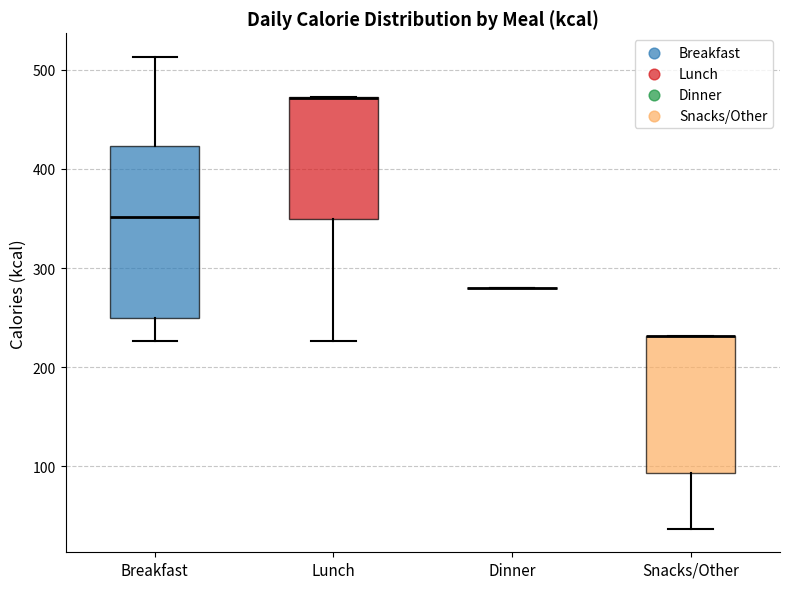

Reading left to right, read every box against the y-axis: the position of its median line, the range the box covers, and the ends of its whiskers. The values are not printed on the chart, so give them approximately, as read against the axis.

Breakfast: median 350, box 250 to 420, whiskers 230 to 510
Lunch: median 470 (drawn on the box's upper edge), box 350 to 470, whiskers 230 to 470
Dinner: box collapsed to a line at 280, whiskers 280 to 280
Snacks/Other: median 230 (drawn on the box's upper edge), box 90 to 230, whiskers 40 to 230